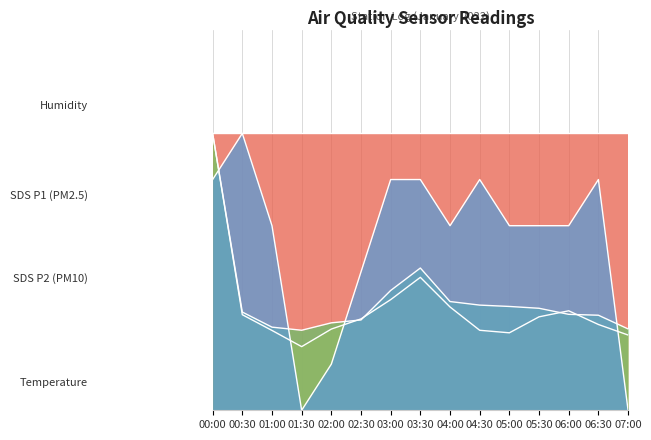

What is the average value of the SDS_P2 series?

32.2